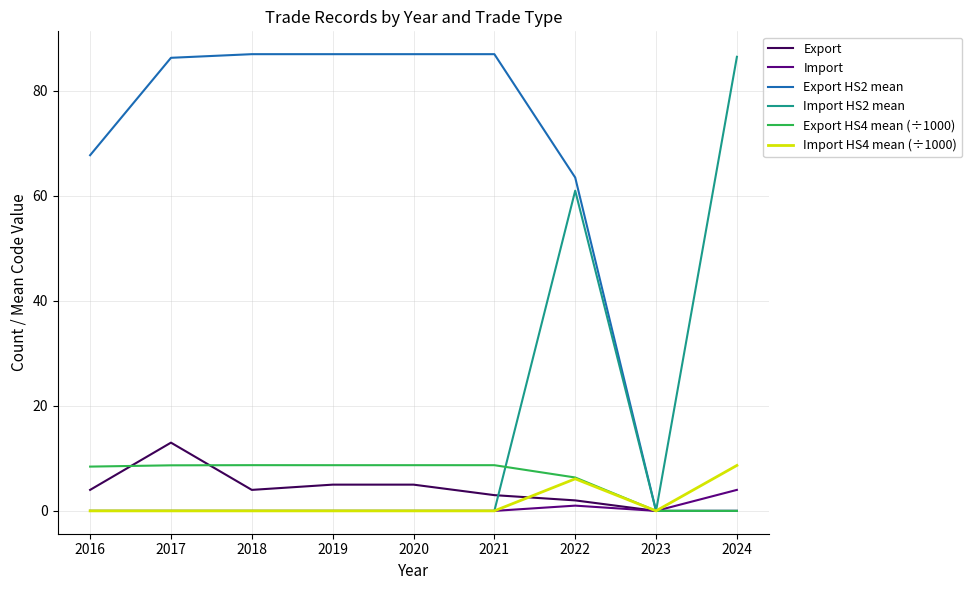

The value of Export HS4 mean (÷1000) at 2017 is 4.9. True or false?

False